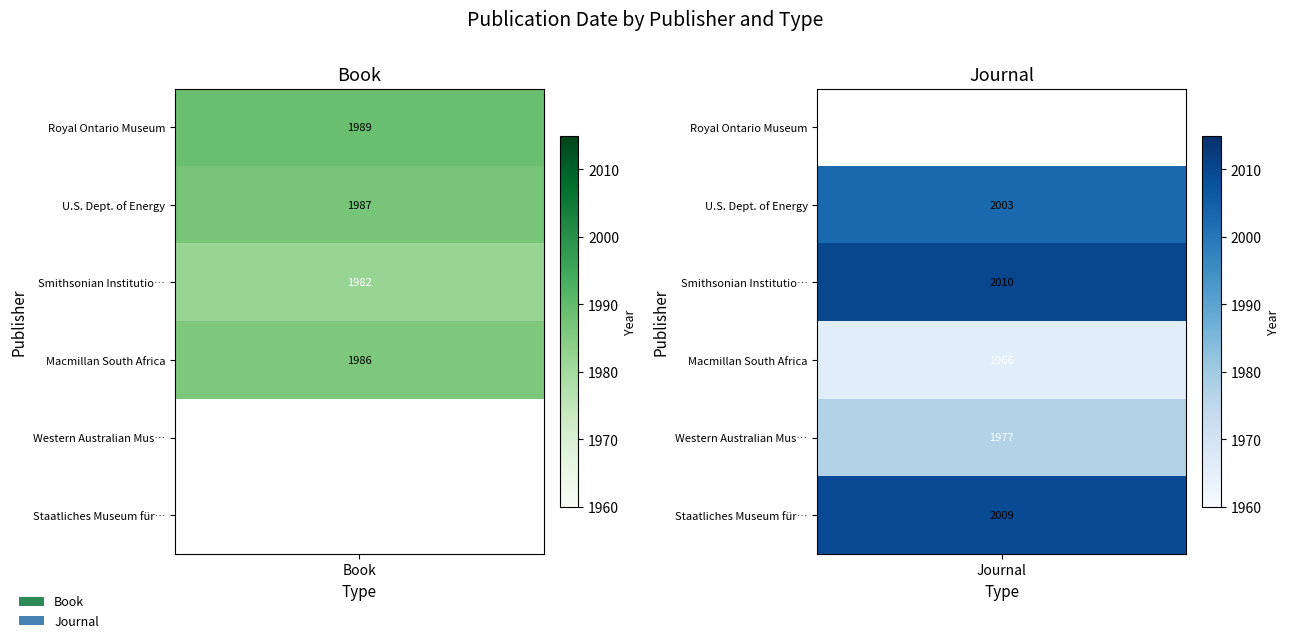

List the series in order of their peak value, lowest first.

Book, Journal